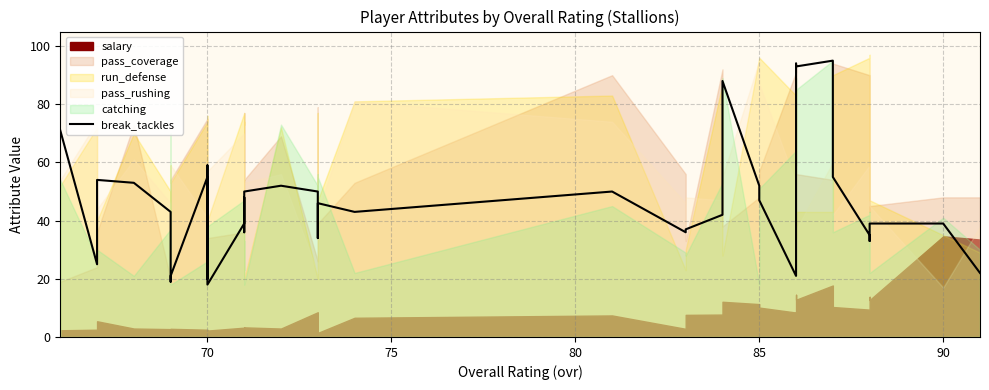

How many data points are less than 43?

20